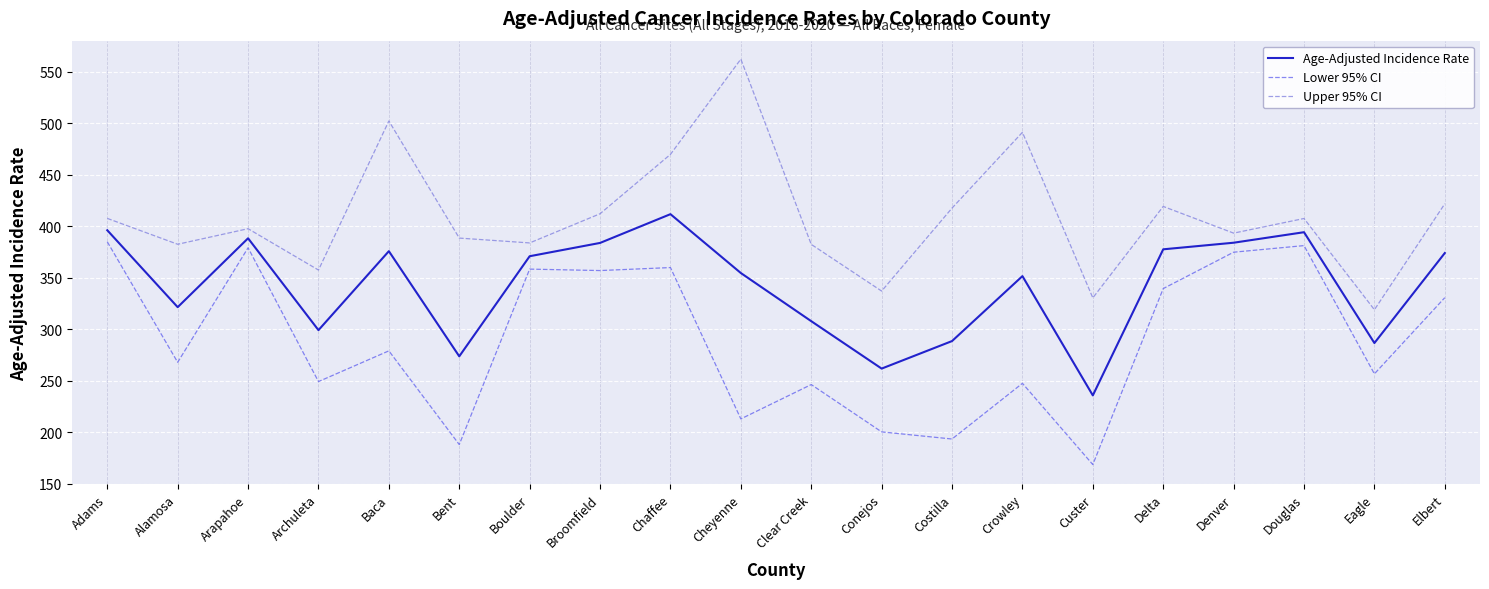

Is it true that Upper 95% CI equals 483.3 at Custer?

False